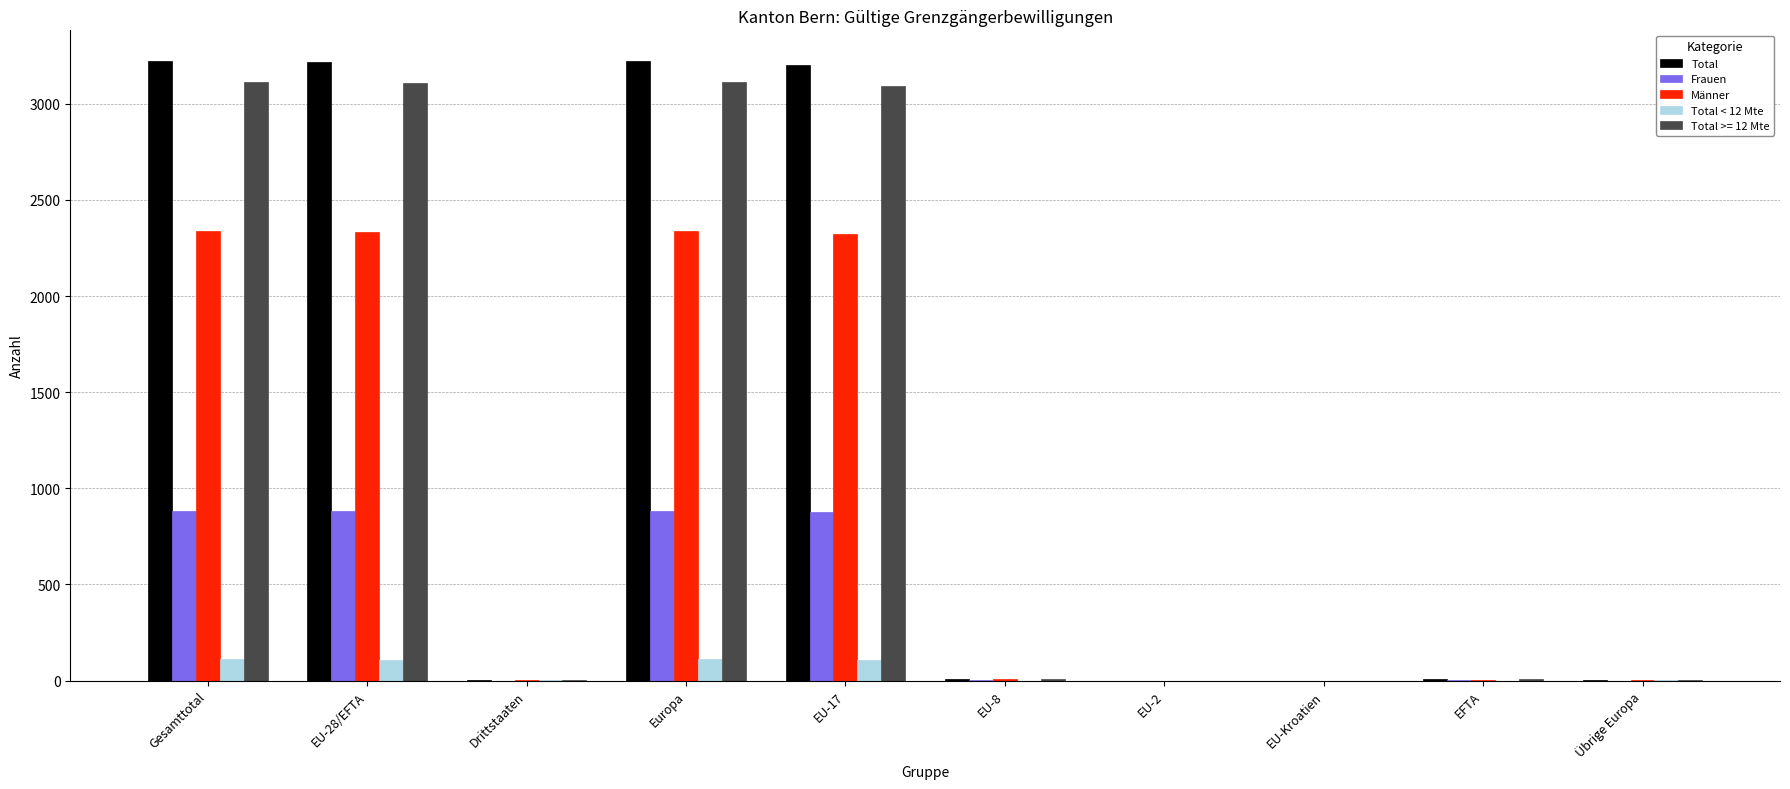

Read the Total value at Gesamttotal.

3221